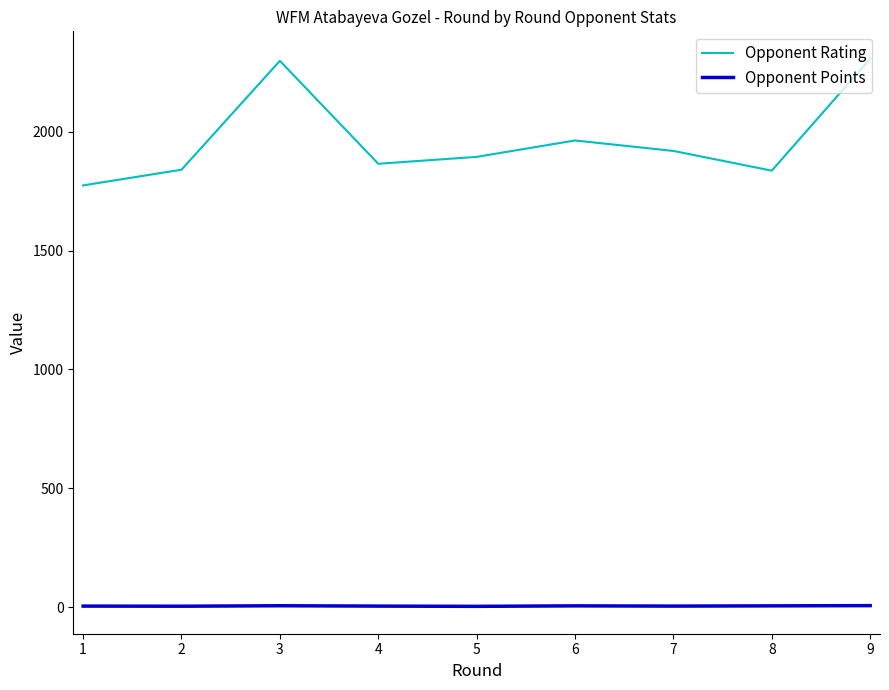

Between 3 and 7, which series saw the biggest shift?

Opponent Rating